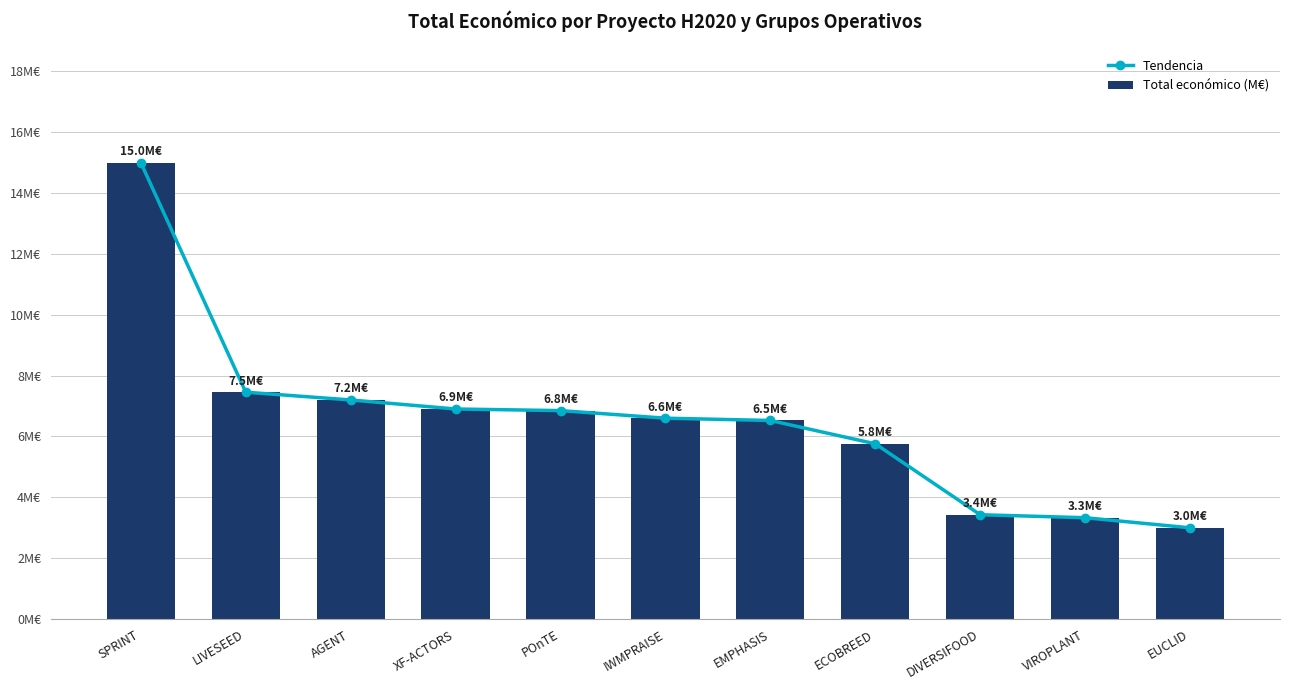

Which series changed the most between XF-ACTORS and ECOBREED?

Tendencia